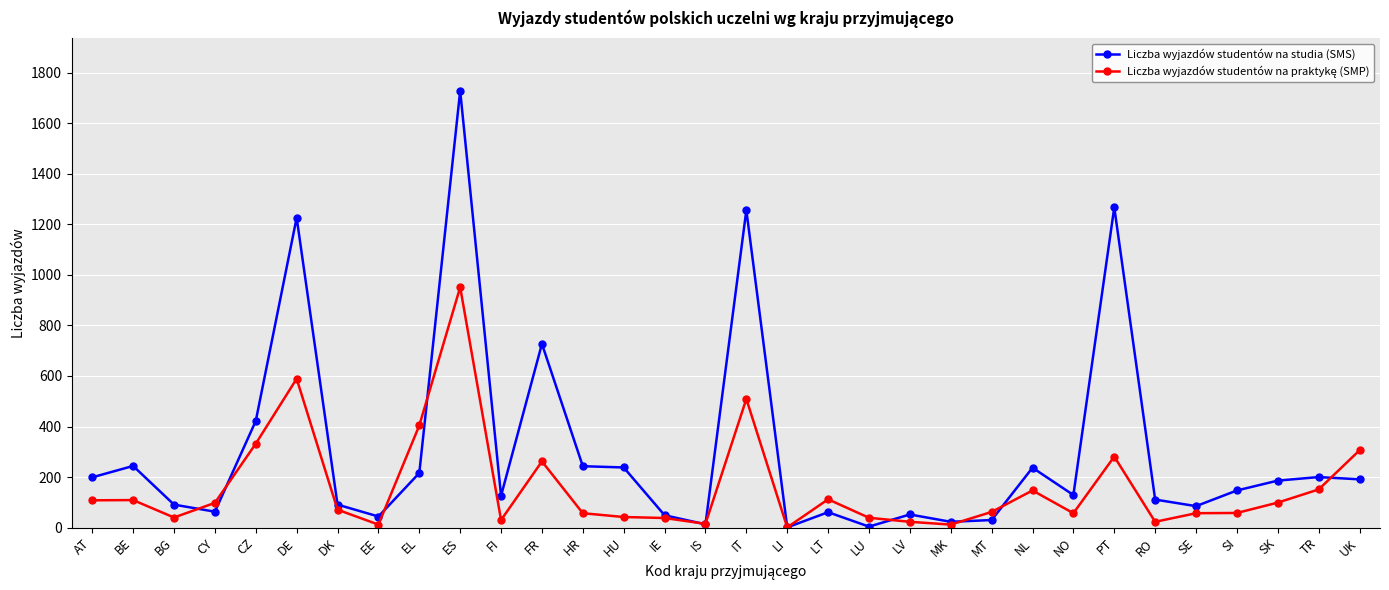

What is the spread (max minus min) of values at SE?

28